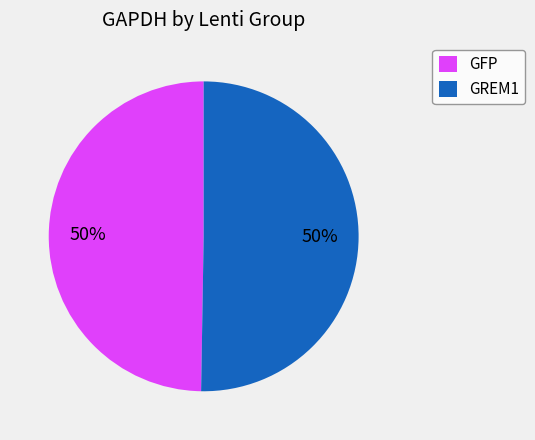

Combined, do GREM1 and GFP account for over 50%?

Yes